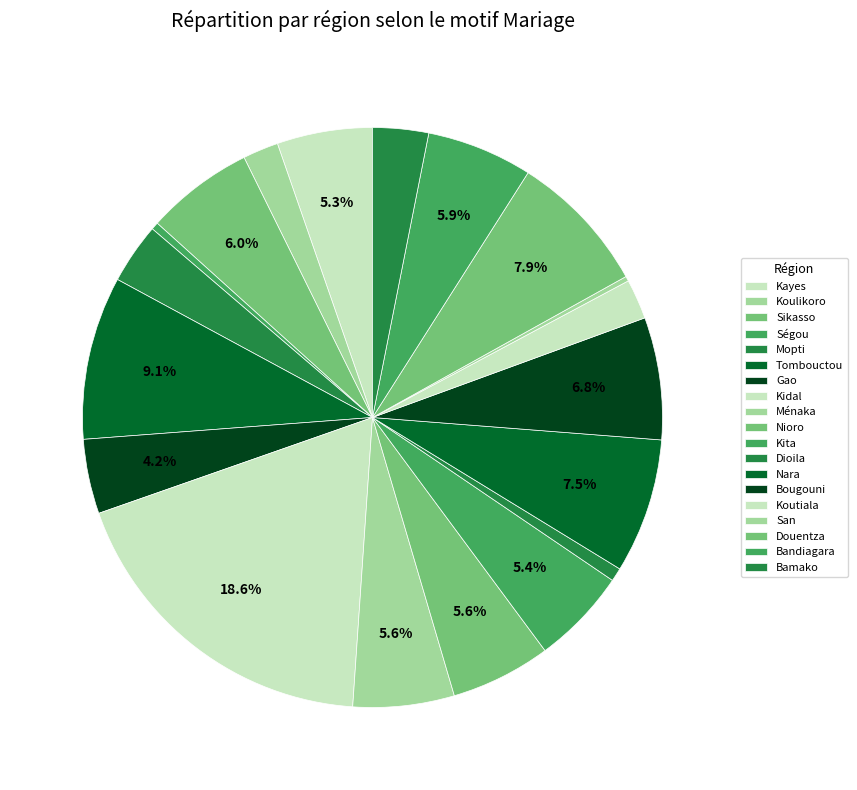

Which slice is the largest?

Kidal